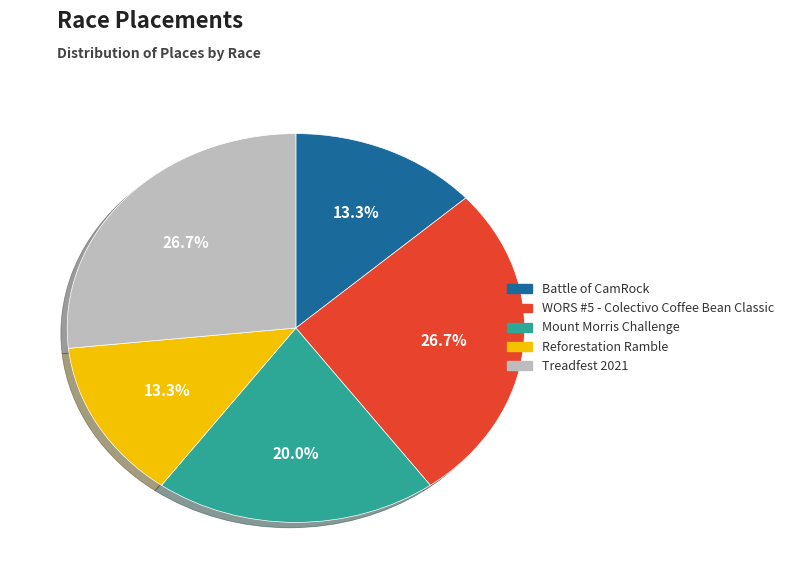

Does any single category account for the majority?

No